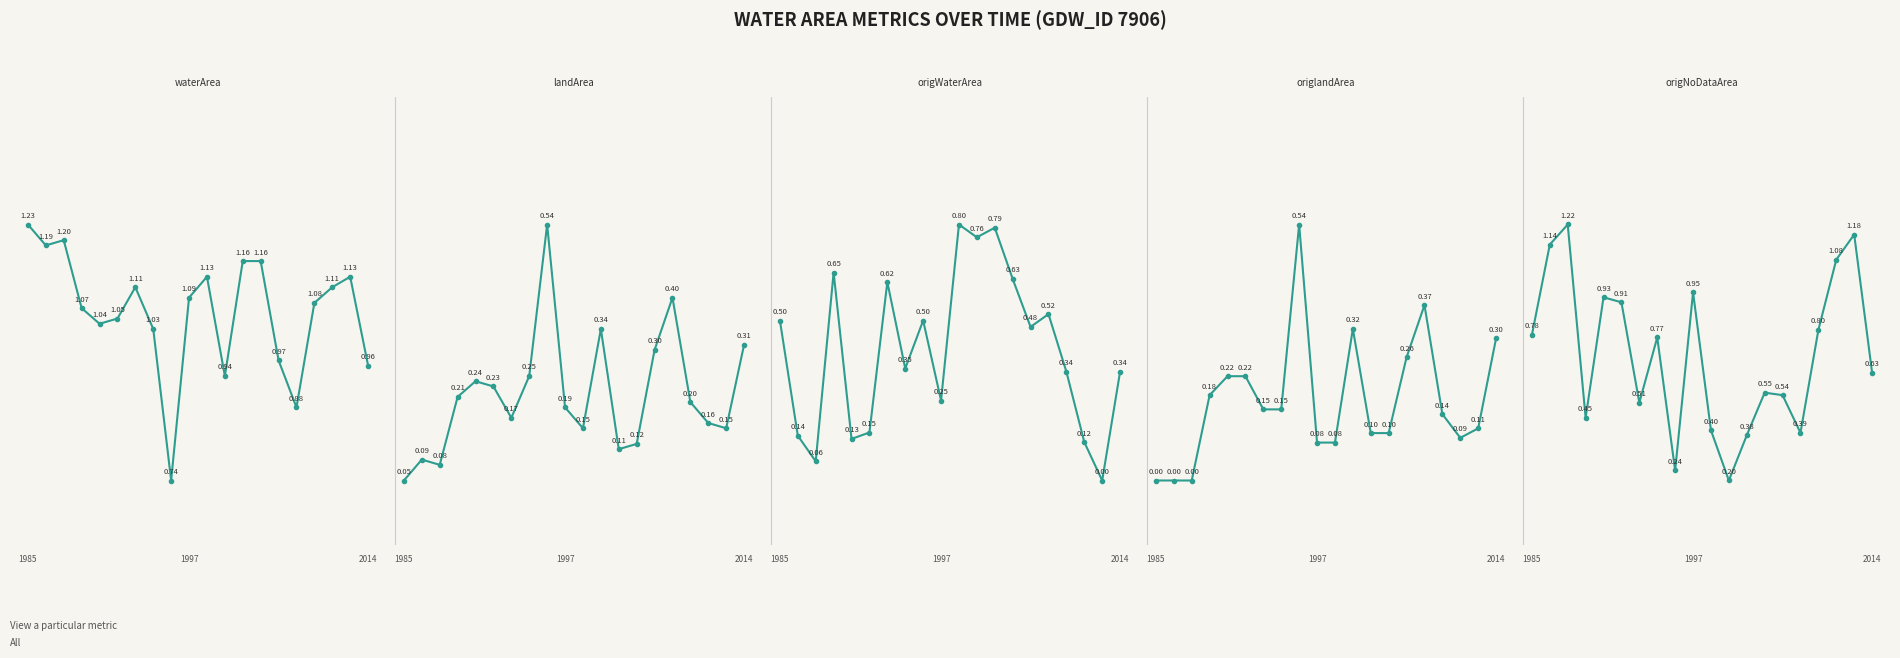

True or false: origNoDataArea has more than 1 interior local peaks.

True